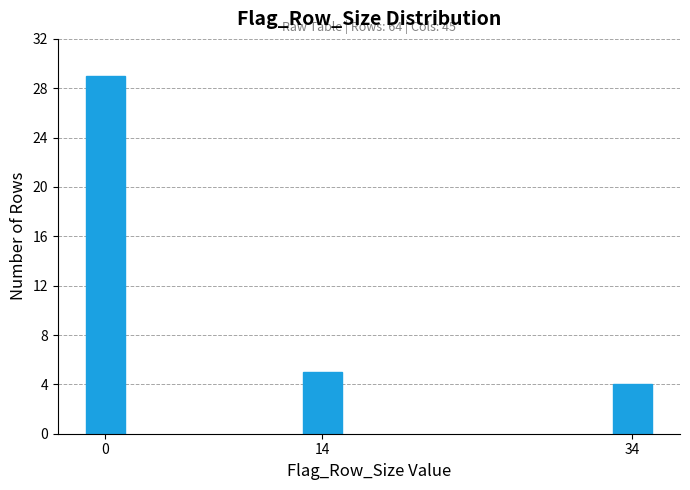

Reading left to right, extract all data points from this chart.

0=29	14=5	34=4